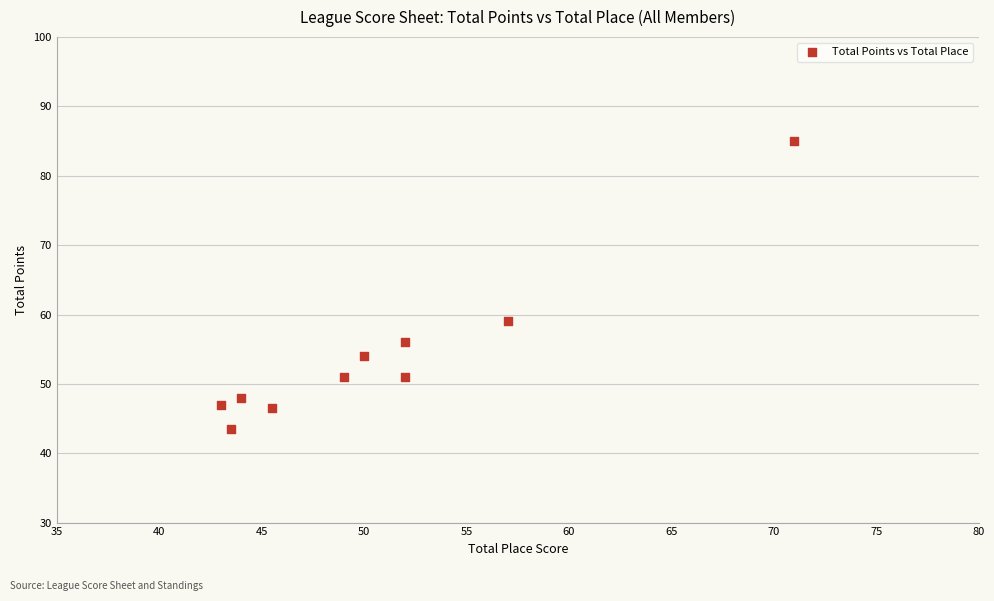

What is the average X value?

50.7